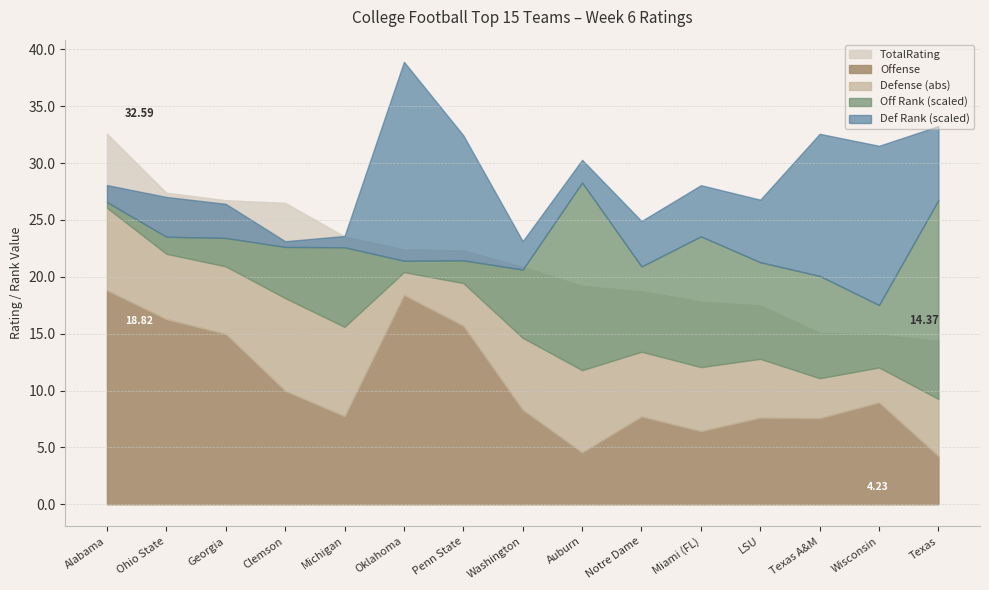

How many data points does each series have?

15